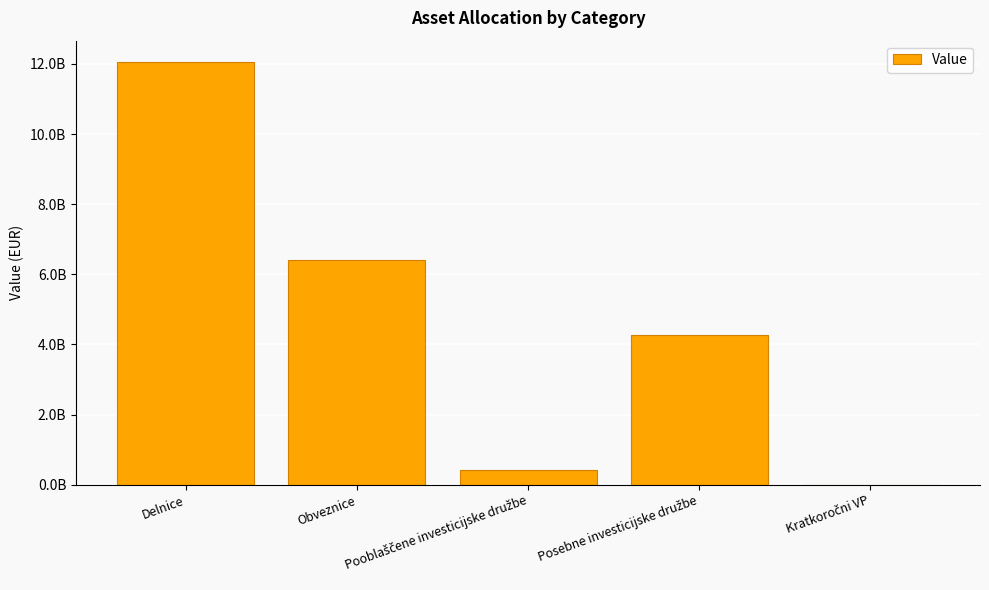

Count the number of values greater than 4271465935.

3